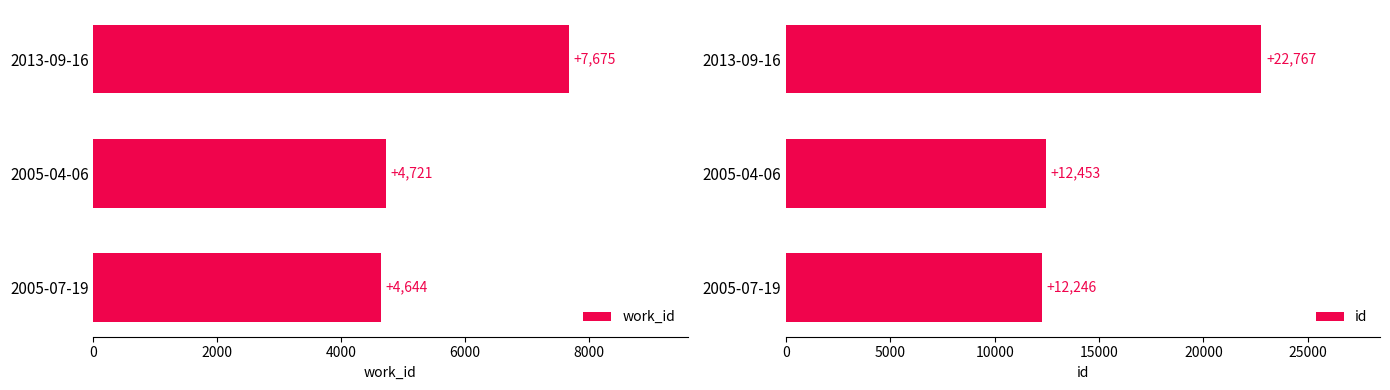

Rank the categories by work_id value from highest to lowest.

2013-09-16, 2005-04-06, 2005-07-19